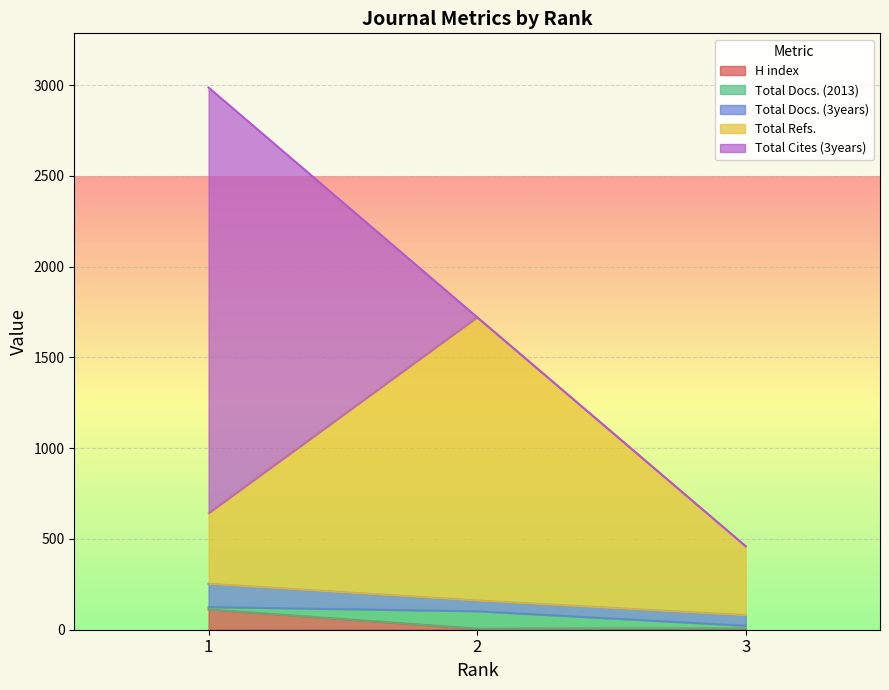

Reading right to left, what are all the values shown in this chart?

H index: 7	6	112
Total Docs. (2013): 15	96	13
Total Docs. (3years): 58	59	128
Total Refs.: 379	1560	389
Total Cites (3years): 1	0	2344